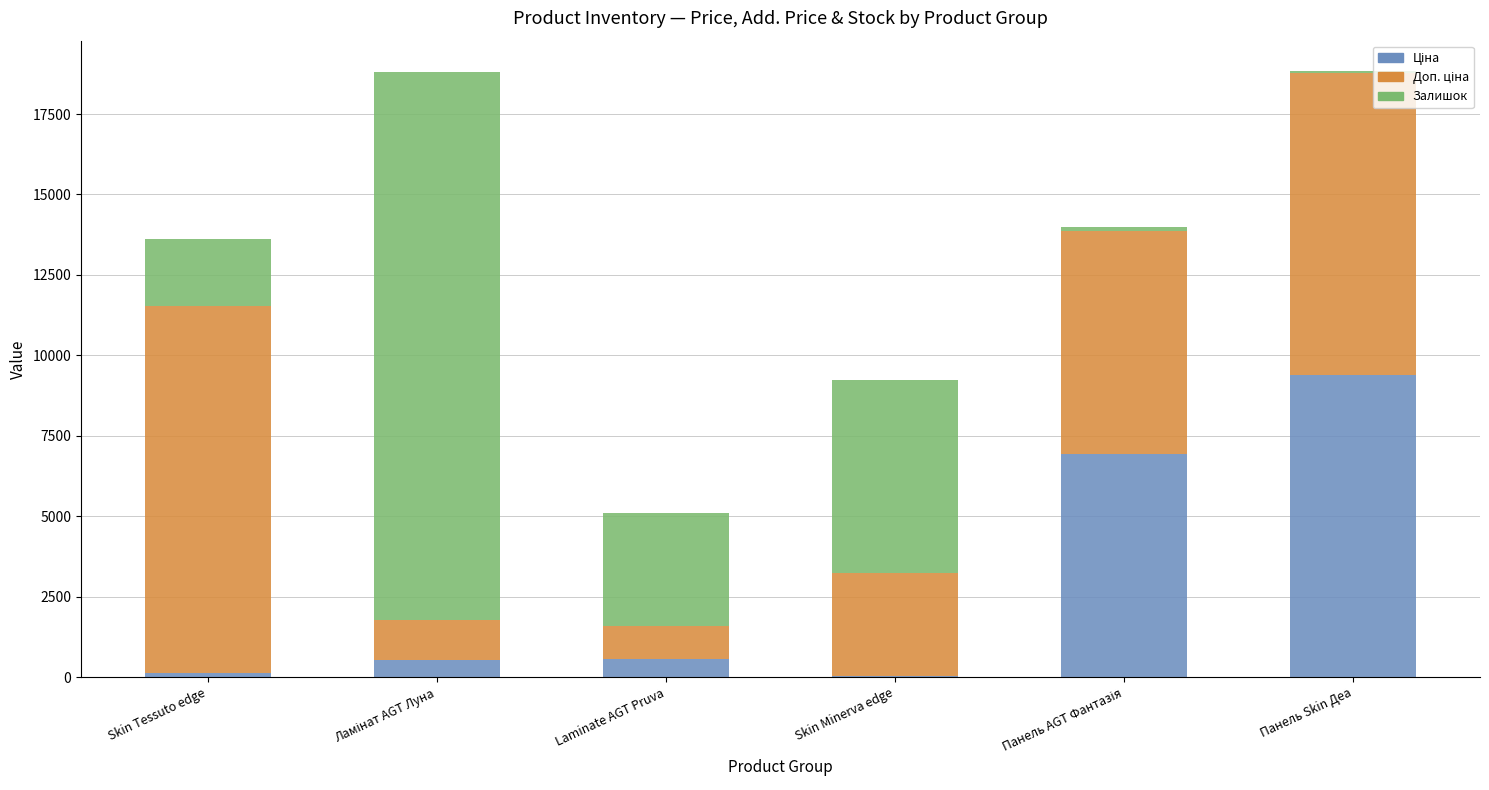

What is the total value across all series at Laminate AGT Pruva?

5087.8